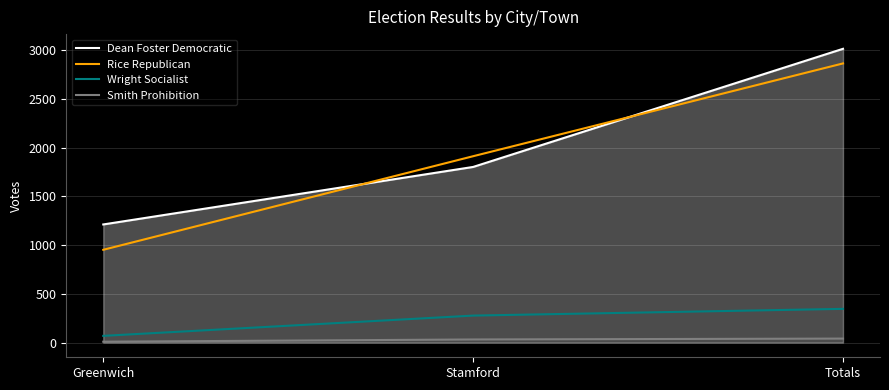

What value does the Rice Republican series have at Stamford?

1912